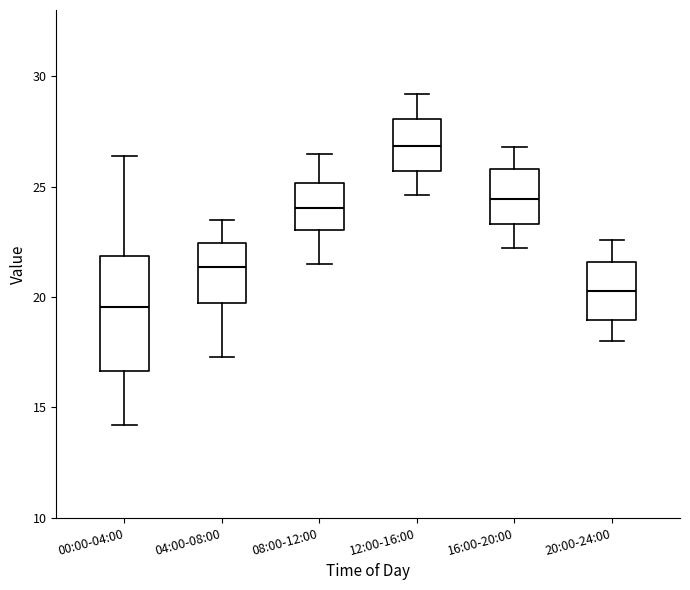

Reading left to right, transcribe this box plot: for each box, give where its median line is, the range the box spans, and where its two whiskers end, as read against the y-axis. The values are not printed on the chart, so give them approximately, as read against the axis.

00:00-04:00: median 19.5, box 16.5 to 22.0, whiskers 14.0 to 26.5
04:00-08:00: median 21.5, box 20.0 to 22.5, whiskers 17.5 to 23.5
08:00-12:00: median 24.0, box 23.0 to 25.0, whiskers 21.5 to 26.5
12:00-16:00: median 27.0, box 25.5 to 28.0, whiskers 24.5 to 29.0
16:00-20:00: median 24.5, box 23.5 to 26.0, whiskers 22.0 to 27.0
20:00-24:00: median 20.5, box 19.0 to 21.5, whiskers 18.0 to 22.5